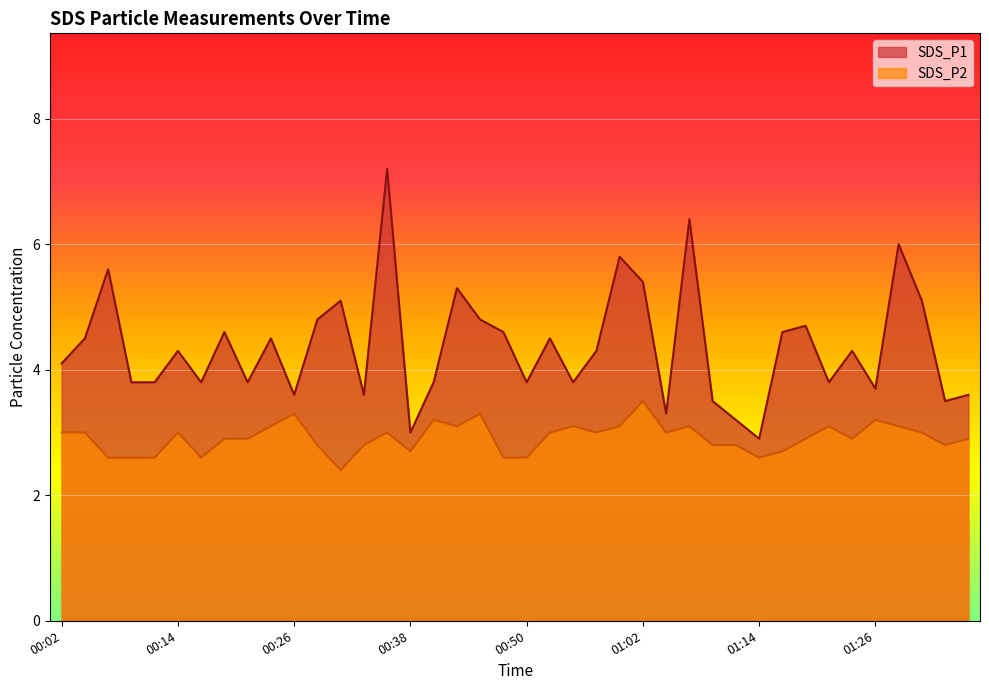

Which series has the largest range (max minus min)?

SDS_P1